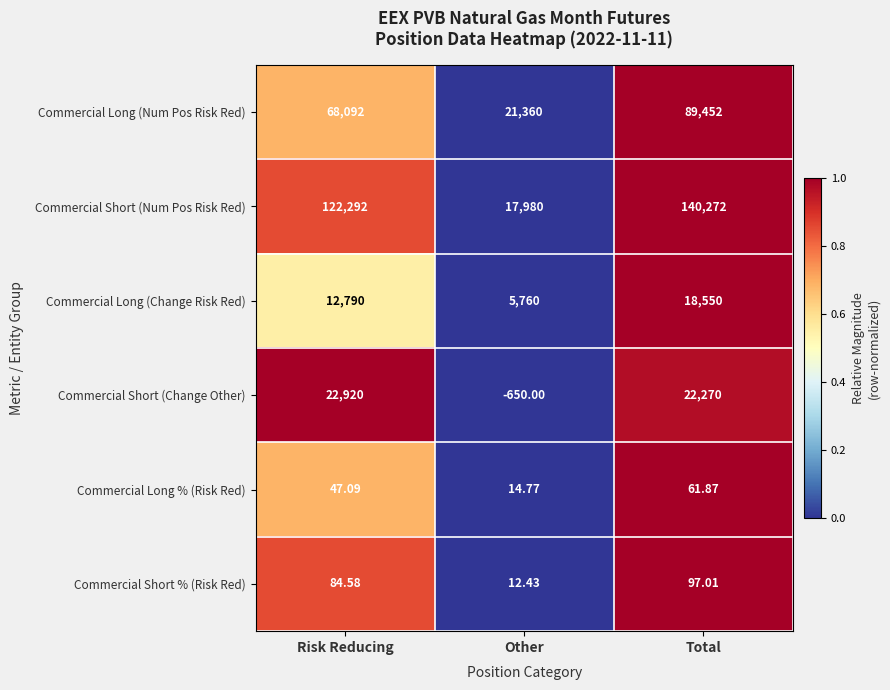

At which category does the chart reach its peak across all series?

Total